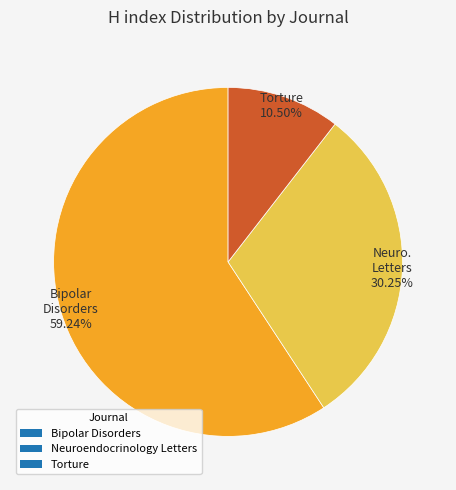

Between Torture and Bipolar Disorders, which is larger?

Bipolar Disorders